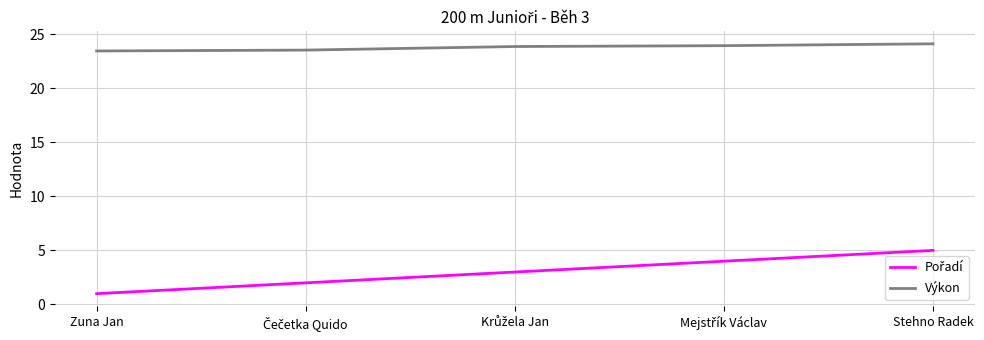

What is the spread (max minus min) of values at Zuna Jan?

22.4